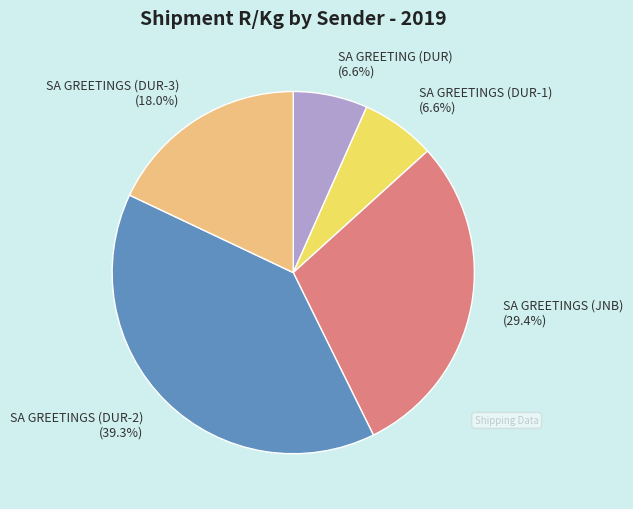

Approximately how many times larger is the value at SA GREETING (DUR) (6.6%) compared to SA GREETINGS (DUR-3) (18.0%)?

0.4